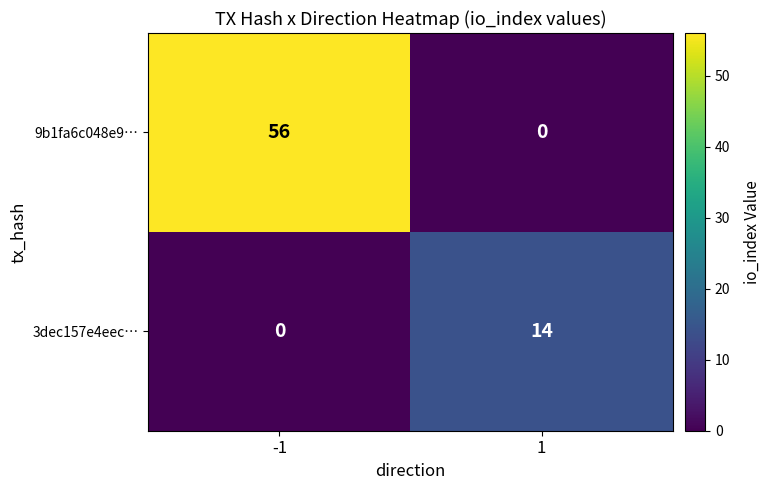

What is the difference between the maximum and minimum values in the 9b1fa6c048e9… series?

56